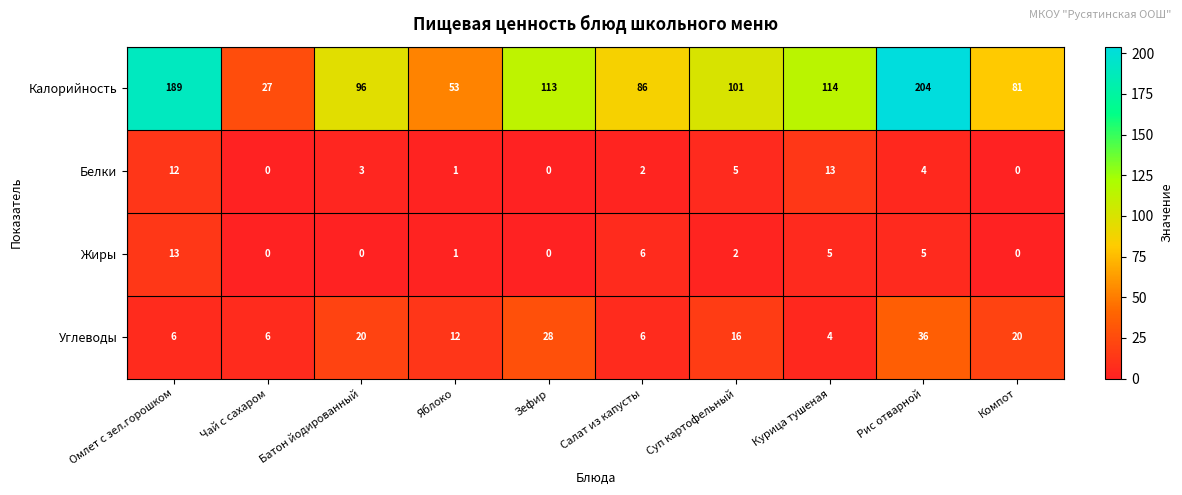

At which label is Жиры closest to 6?

Салат из капусты